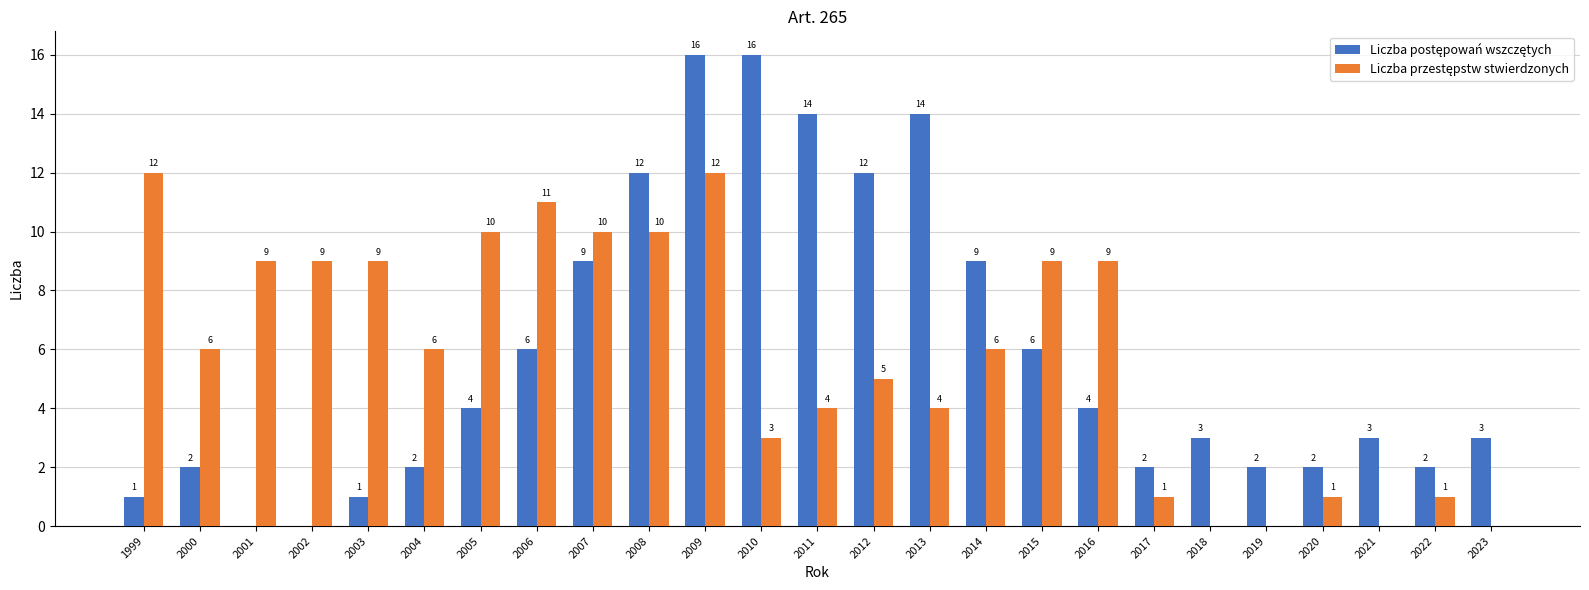

What is the total value across all series at 2000?

8